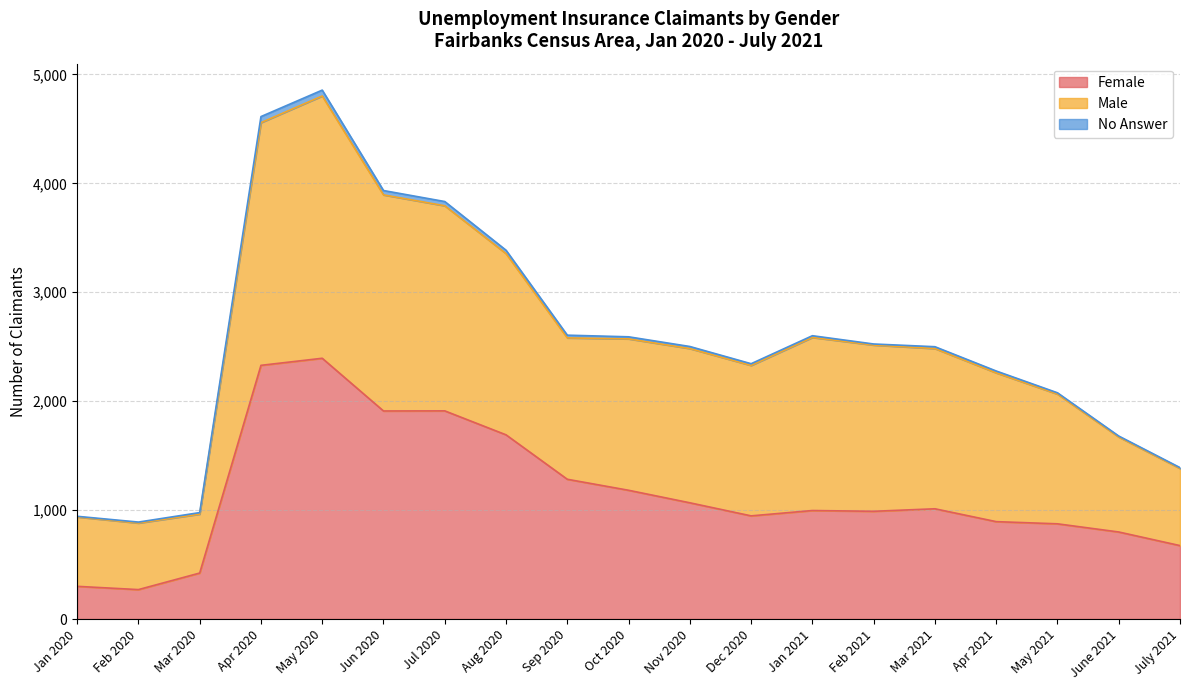

Is it true that Female equals 310 at Mar 2021?

False